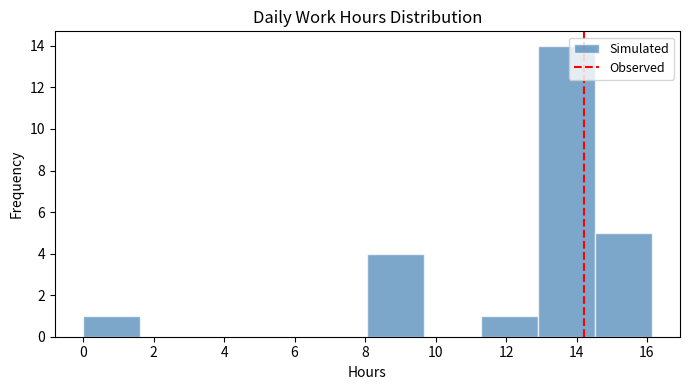

Reading left to right, list every bar in this chart as the range it spans on the x-axis followed by its height. Neither the bar edges nor the heights are printed on the chart, so give them approximately, as read against the axes.

0.0 to 1.6: 1
1.6 to 3.2: 0
3.2 to 4.8: 0
4.8 to 6.4: 0
6.4 to 8.0: 0
8.0 to 9.6: 4
9.6 to 11.2: 0
11.2 to 13.0: 1
13.0 to 14.6: 14
14.6 to 16.2: 5